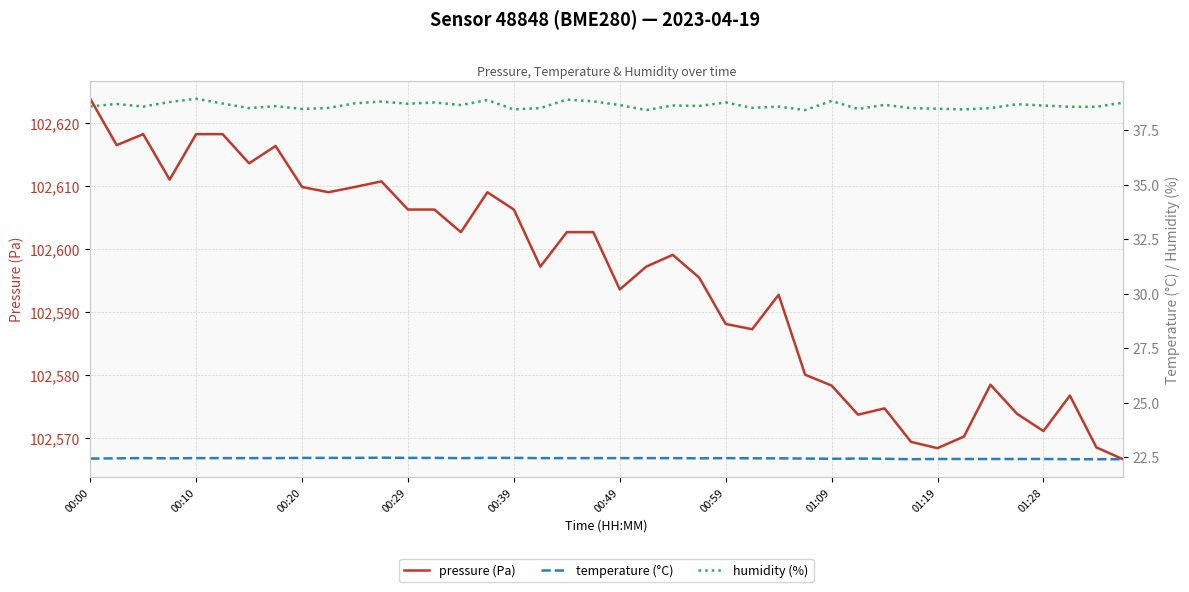

True or false: pressure (Pa) and humidity (%) intersect in this chart.

False